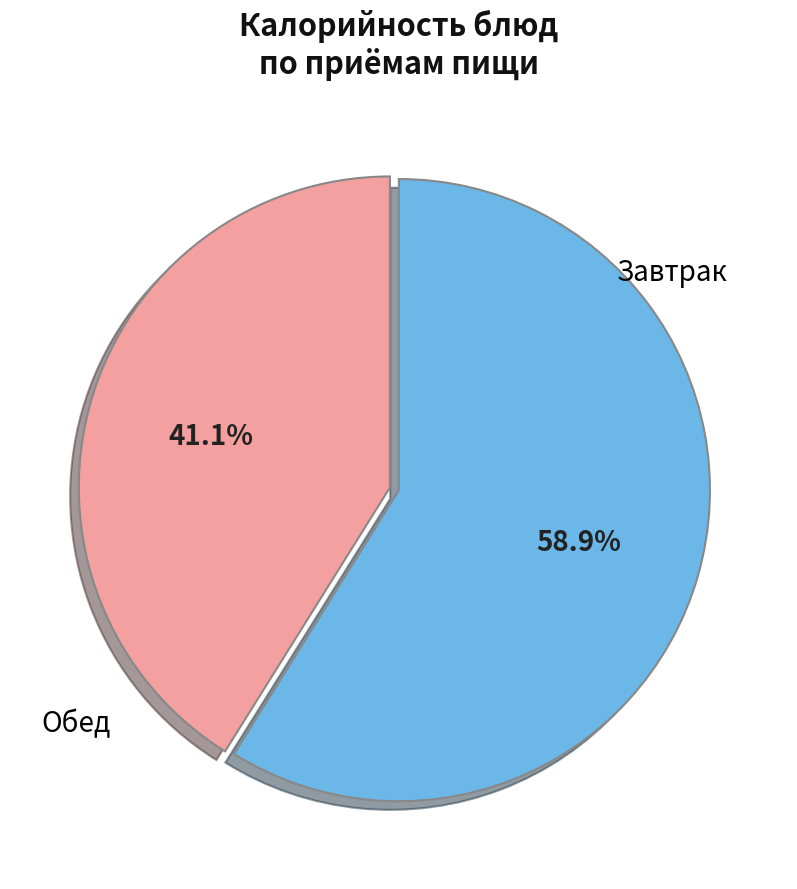

Is there any slice that represents more than half of the pie?

Yes